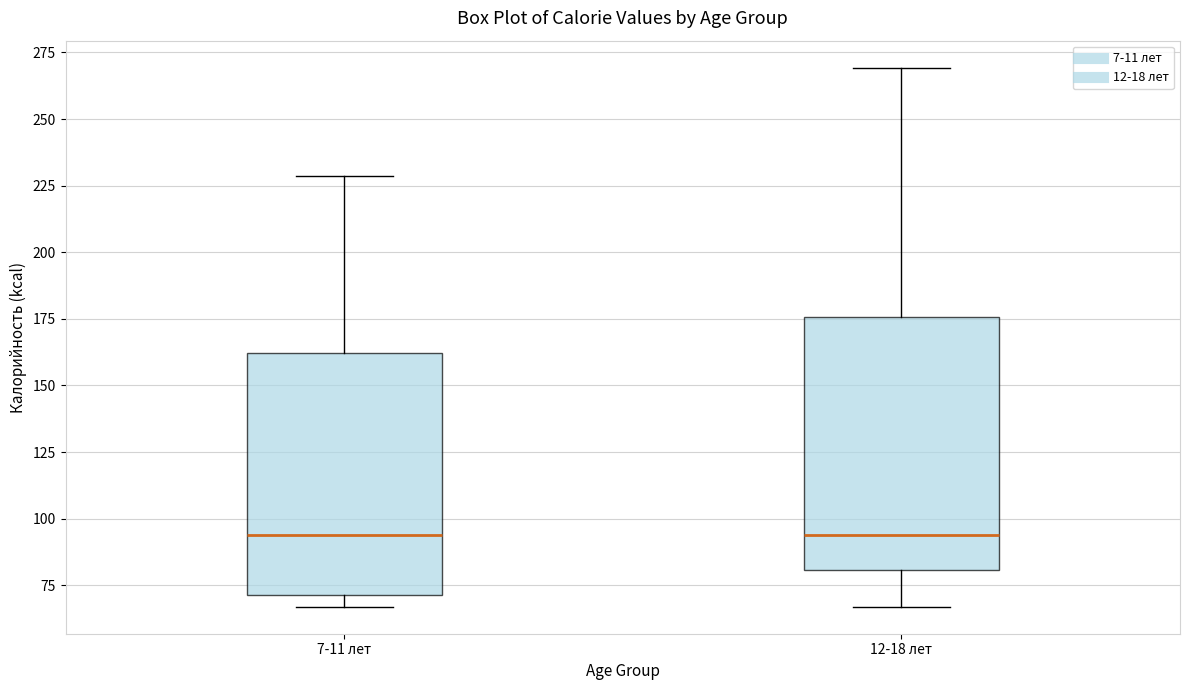

Reading left to right, read every box against the y-axis: the position of its median line, the range the box covers, and the ends of its whiskers. The values are not printed on the chart, so give them approximately, as read against the axis.

7-11 лет: median 95, box 70 to 160, whiskers 65 to 230
12-18 лет: median 95, box 80 to 175, whiskers 65 to 270